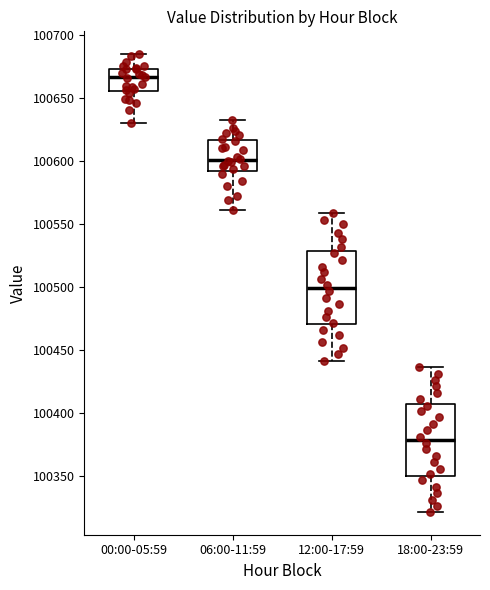

Which box's median line is the lowest?

18:00-23:59